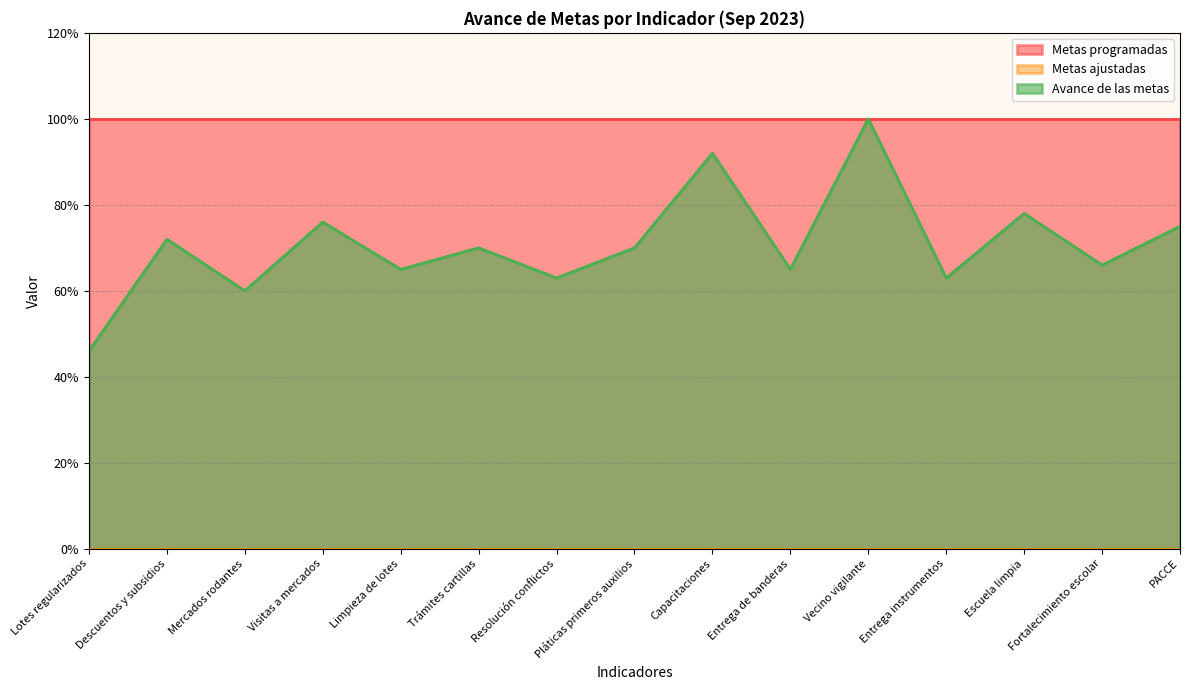

How many lines are shown in the chart?

3